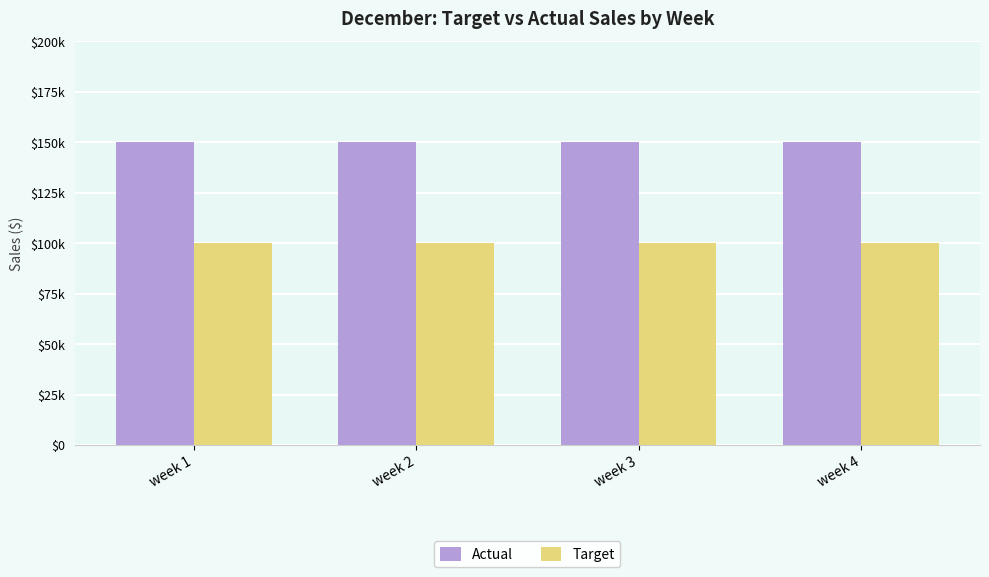

What is the greatest value displayed?

150000